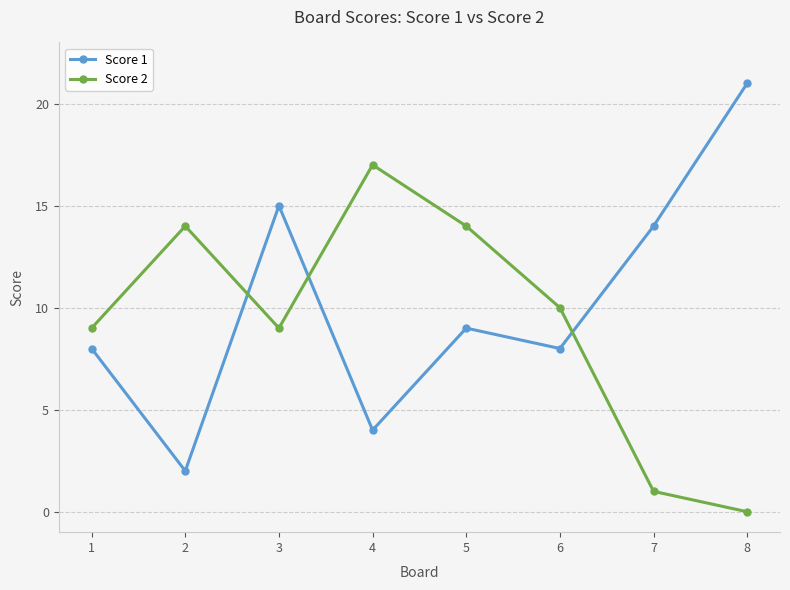

What is the sum of the Score 1 values at 1 and 5?

17